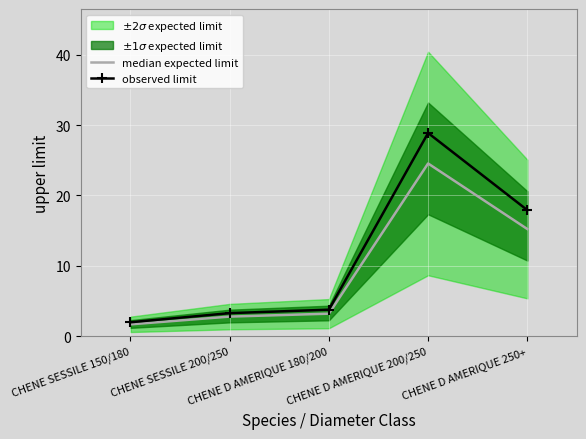

What position from the left is CHENE SESSILE 200/250?

2